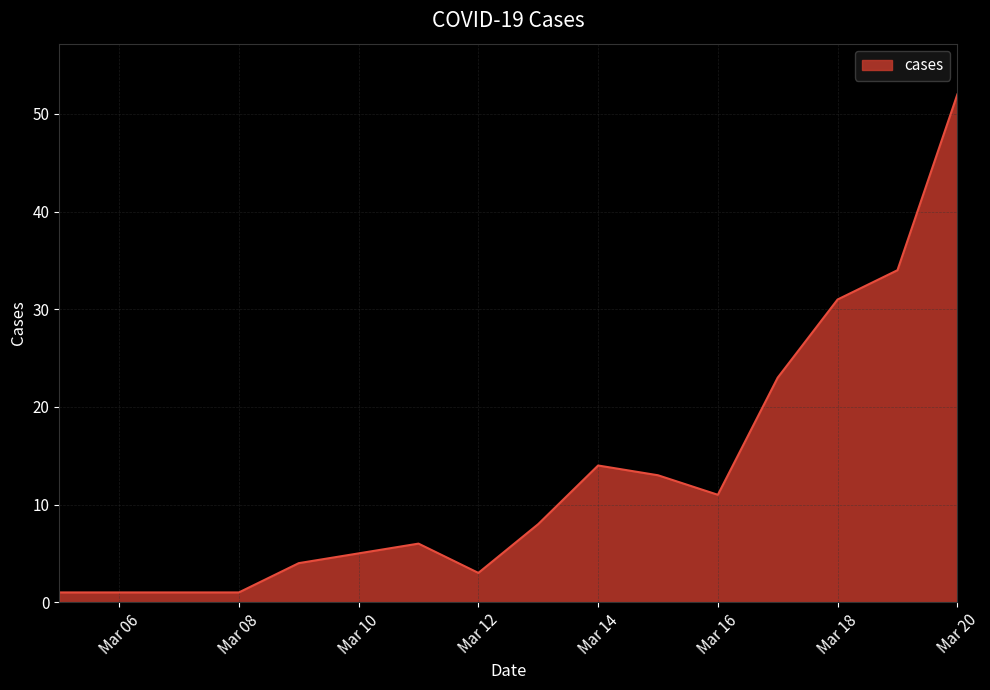

What is the difference between the maximum and minimum values?

51